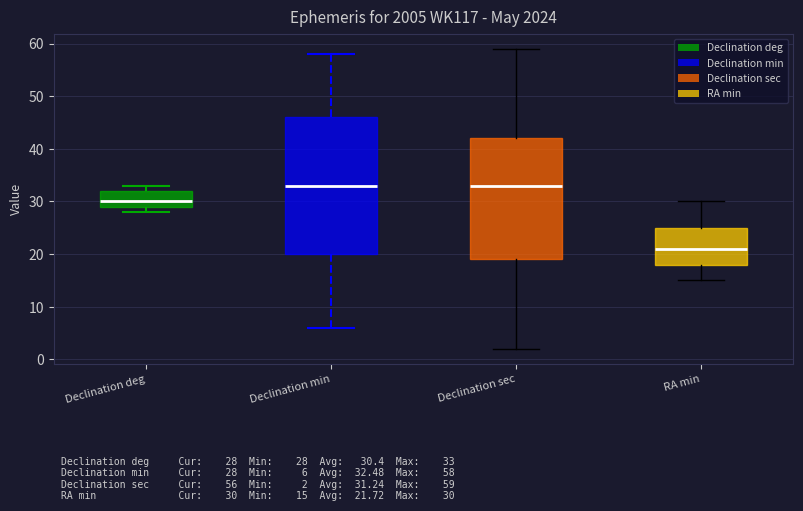

Comparing the boxes themselves (not the whiskers), which one is the tallest?

Declination min